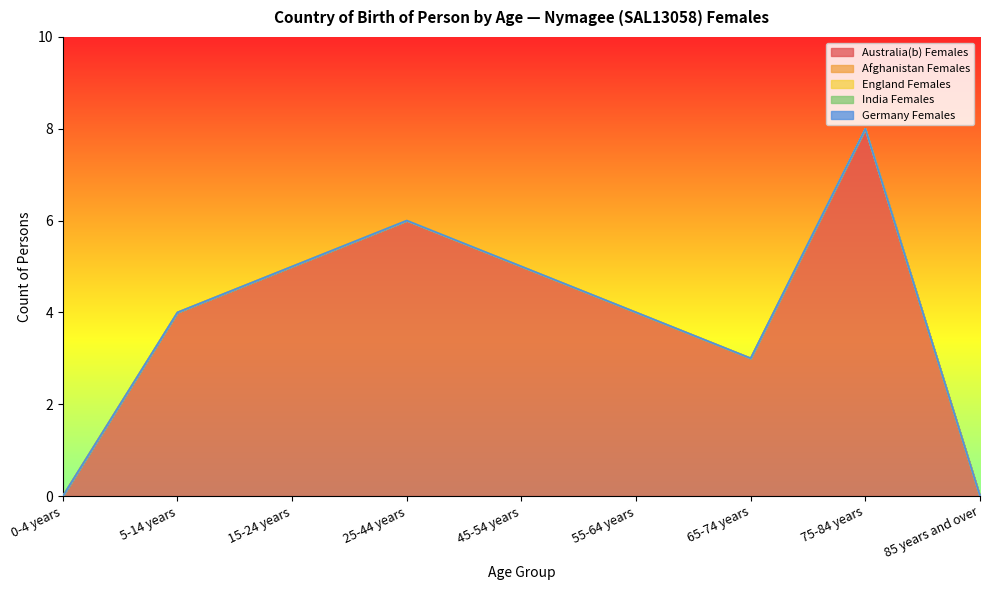

Does the chart have visible grid lines?

No